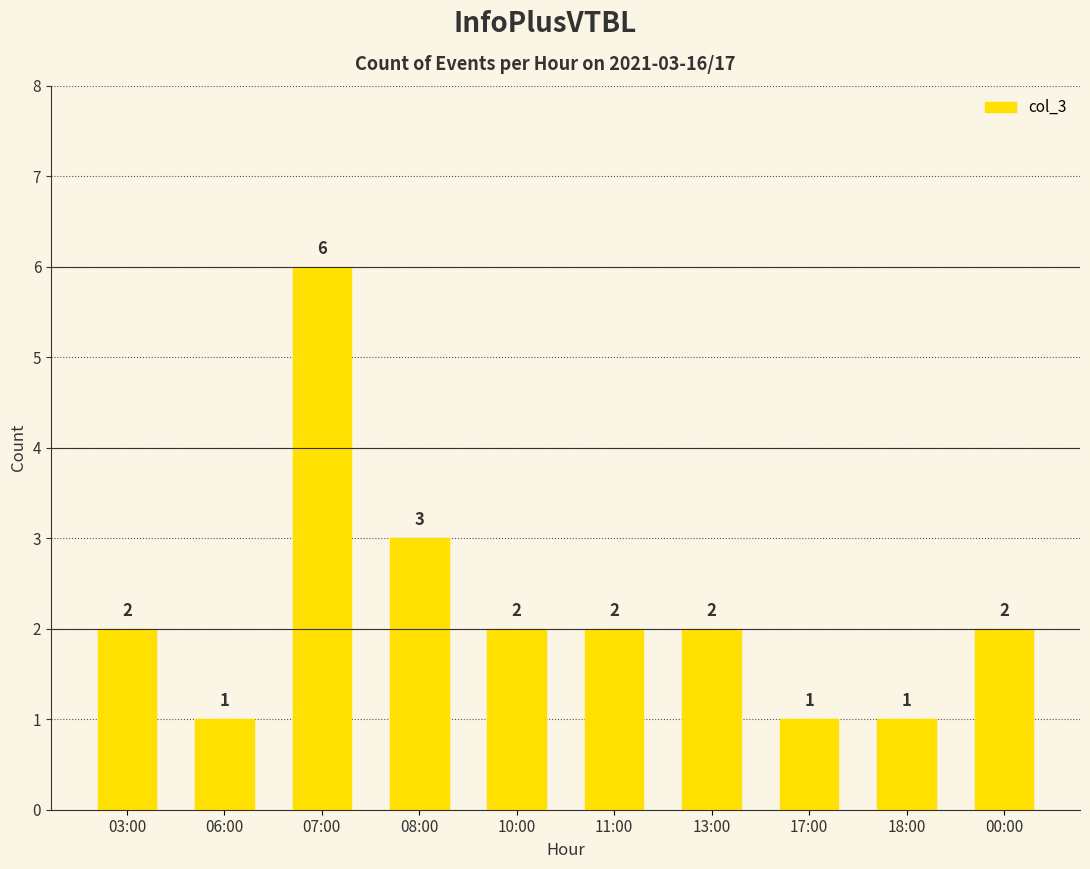

Which label corresponds to the largest value in the chart?

07:00